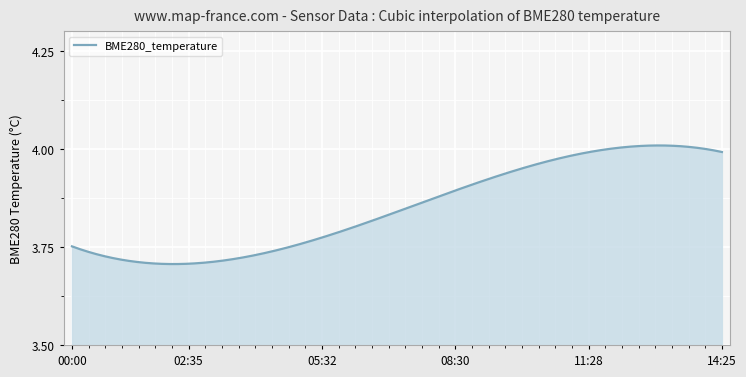

What is the difference between the maximum and minimum values?

0.3